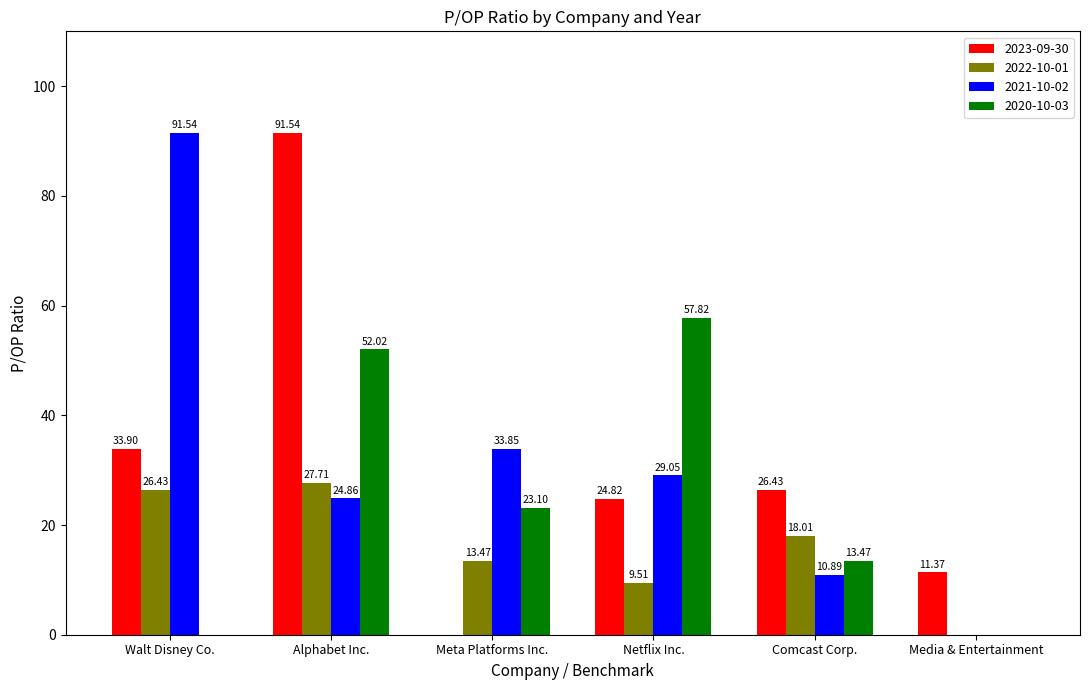

Which series has the largest total across all categories?

2021-10-02